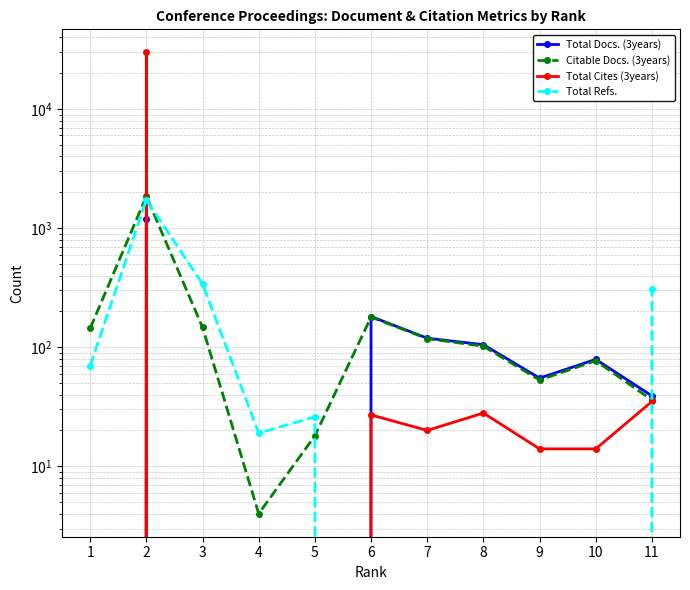

What is the difference between the Citable Docs. (3years) values at 7 and 8?

16